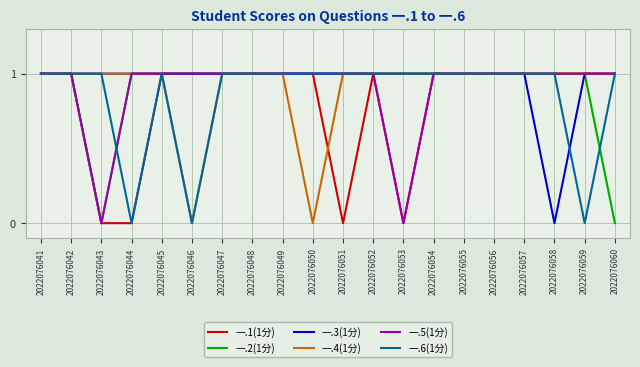

What is the difference between the maximum and minimum values in the 一.1(1分) series?

1